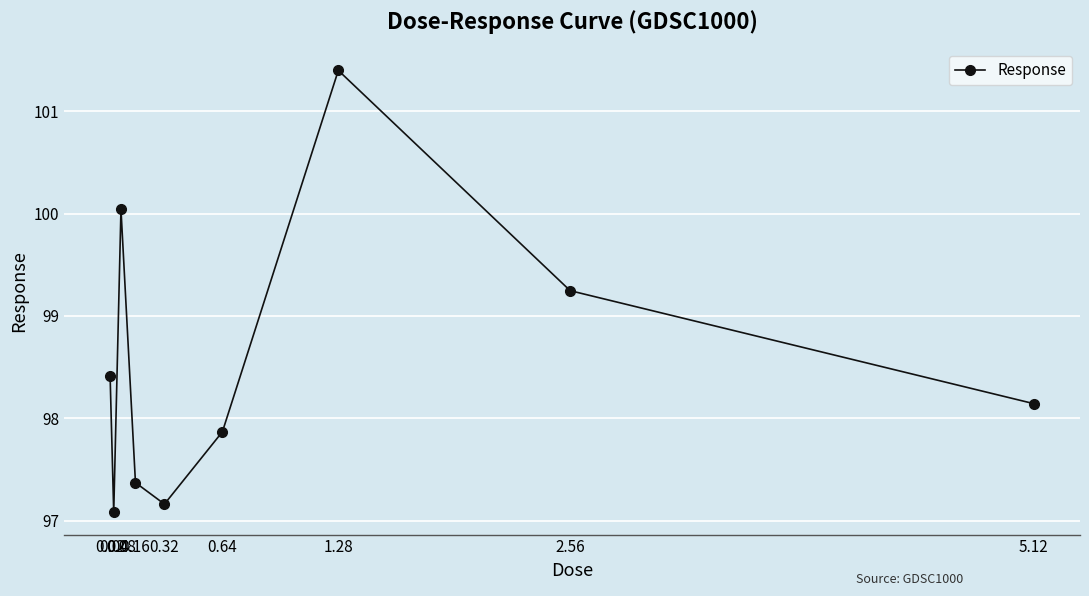

What is the minimum value shown in the chart?

97.1